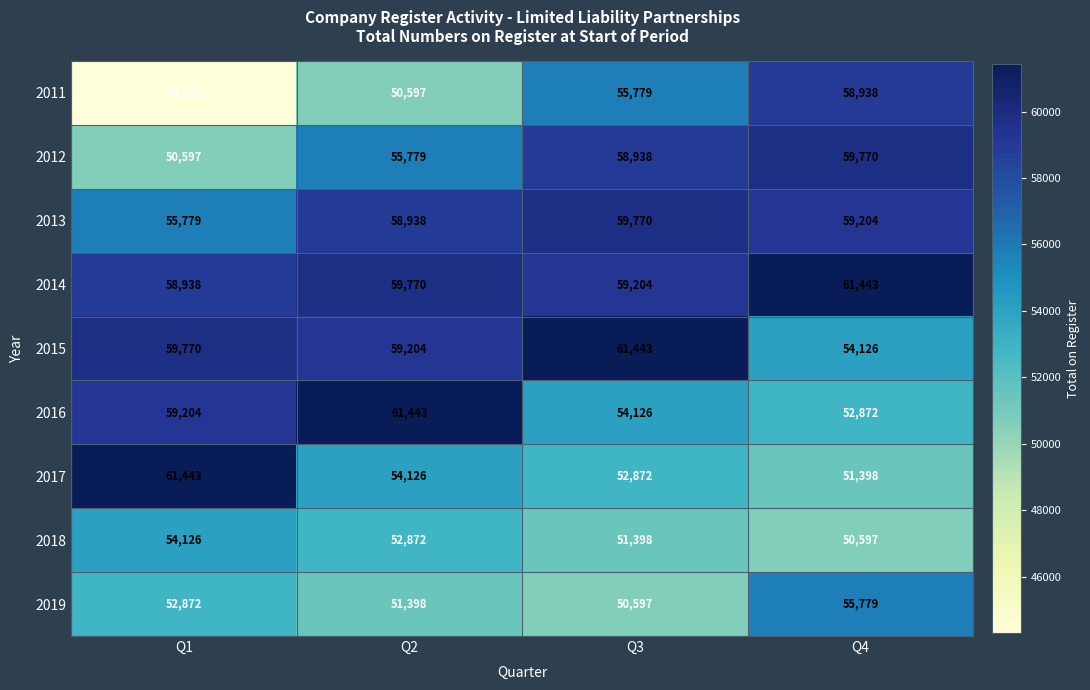

Read the 2017 value at Q4.

51398